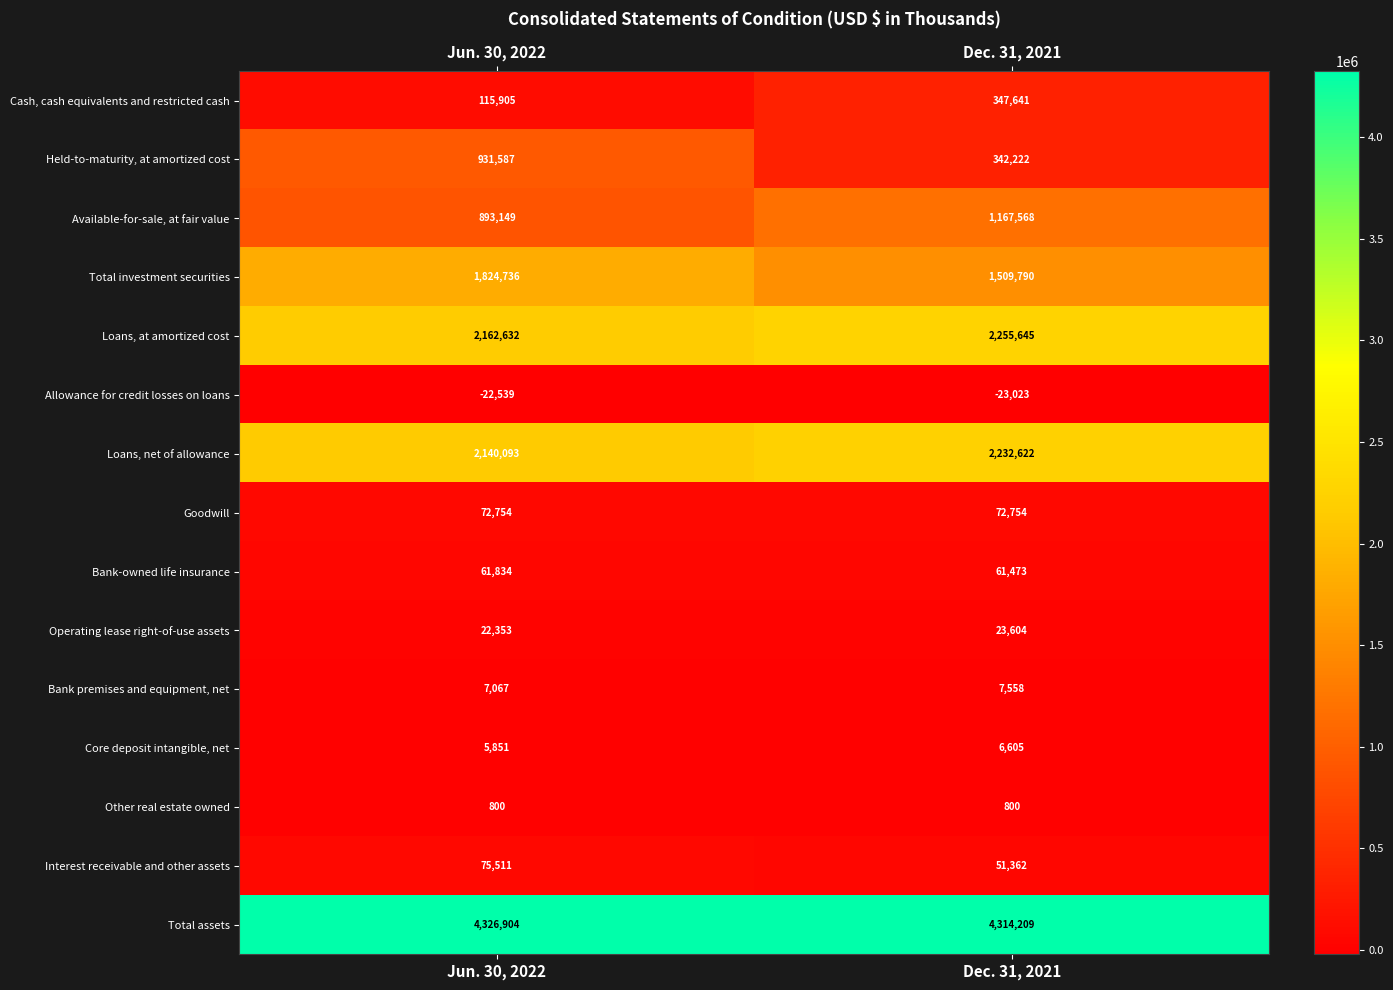

Reading right to left, transcribe all the data shown in this chart.

Cash, cash equivalents and restricted cash: Dec. 31, 2021=347641	Jun. 30, 2022=115905
Held-to-maturity, at amortized cost: Dec. 31, 2021=342222	Jun. 30, 2022=931587
Available-for-sale, at fair value: Dec. 31, 2021=1167568	Jun. 30, 2022=893149
Total investment securities: Dec. 31, 2021=1509790	Jun. 30, 2022=1824736
Loans, at amortized cost: Dec. 31, 2021=2255645	Jun. 30, 2022=2162632
Allowance for credit losses on loans: Dec. 31, 2021=-23023	Jun. 30, 2022=-22539
Loans, net of allowance: Dec. 31, 2021=2232622	Jun. 30, 2022=2140093
Goodwill: Dec. 31, 2021=72754	Jun. 30, 2022=72754
Bank-owned life insurance: Dec. 31, 2021=61473	Jun. 30, 2022=61834
Operating lease right-of-use assets: Dec. 31, 2021=23604	Jun. 30, 2022=22353
Bank premises and equipment, net: Dec. 31, 2021=7558	Jun. 30, 2022=7067
Core deposit intangible, net: Dec. 31, 2021=6605	Jun. 30, 2022=5851
Other real estate owned: Dec. 31, 2021=800	Jun. 30, 2022=800
Interest receivable and other assets: Dec. 31, 2021=51362	Jun. 30, 2022=75511
Total assets: Dec. 31, 2021=4314209	Jun. 30, 2022=4326904